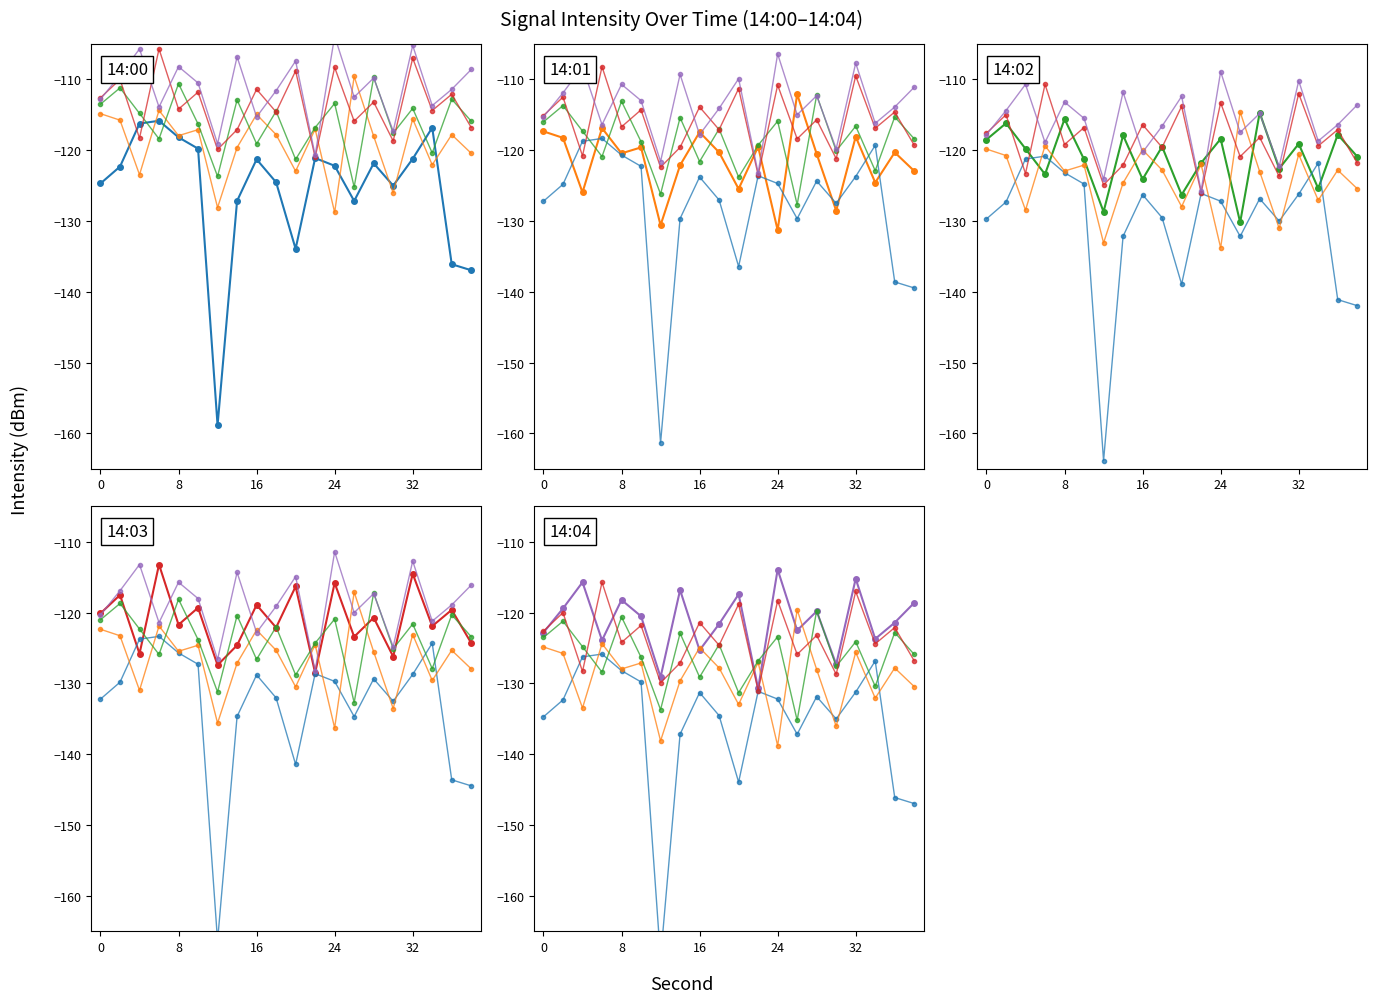

Reading right to left, what are all the values shown in this chart?

intensity(dBm) min0: -147.0	-146.1	-126.8	-131.2	-135.0	-131.9	-137.2	-132.2	-131.1	-143.9	-134.5	-131.3	-137.2	-168.9	-129.8	-128.2	-125.8	-126.2	-132.3	-134.7
intensity(dBm) min1: -130.4	-127.8	-132.1	-125.6	-136.0	-128.0	-119.6	-138.8	-127.0	-133.0	-127.8	-124.9	-129.6	-138.1	-127.1	-127.9	-124.4	-133.5	-125.8	-124.8
intensity(dBm) min2: -125.9	-122.8	-130.4	-124.1	-127.6	-119.7	-135.2	-123.4	-126.8	-131.3	-124.5	-129.1	-122.9	-133.7	-126.3	-120.6	-128.4	-124.8	-121.2	-123.5
intensity(dBm) min3: -126.8	-122.1	-124.4	-117.0	-128.7	-123.2	-125.9	-118.3	-131.0	-118.8	-124.6	-121.4	-127.1	-129.9	-121.8	-124.2	-115.7	-128.3	-120.0	-122.6
intensity(dBm) min4: -118.6	-121.4	-123.7	-115.2	-127.3	-119.8	-122.5	-113.9	-130.7	-117.4	-121.6	-125.3	-116.8	-129.1	-120.5	-118.2	-123.9	-115.7	-119.4	-122.8